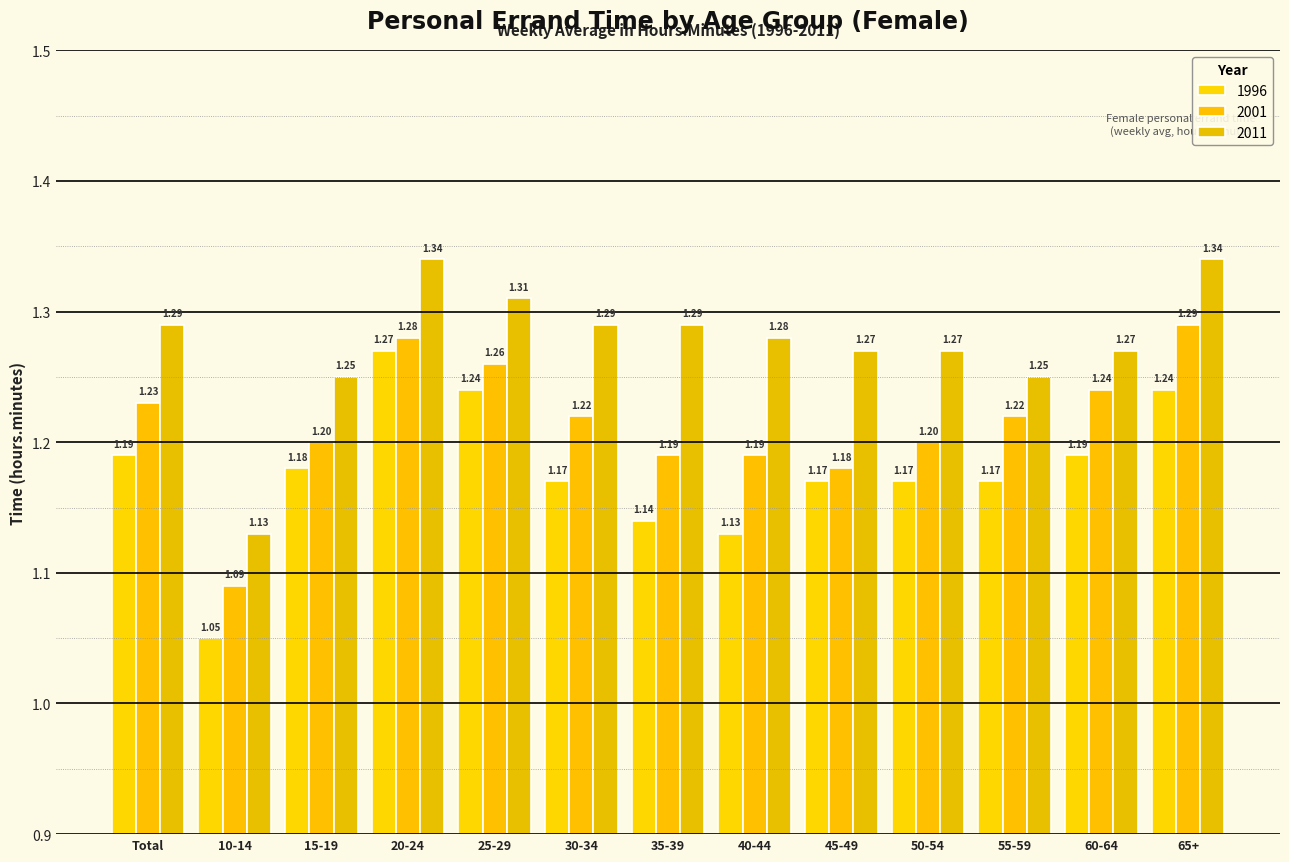

How many distinct data groups are displayed?

3